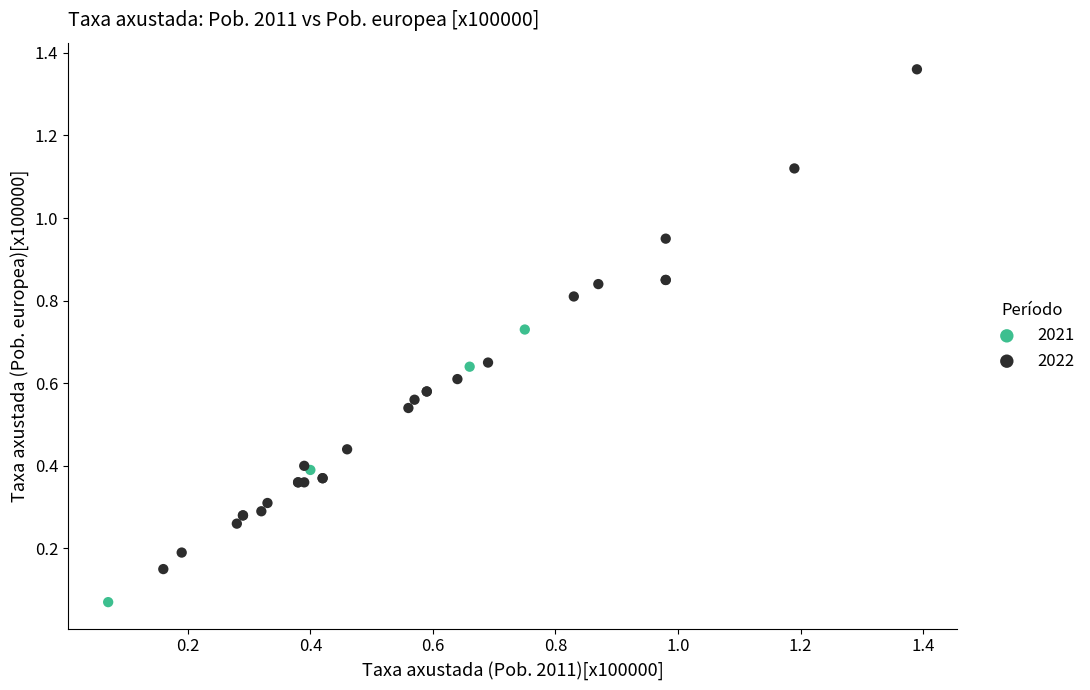

Which series has the largest Y range (max minus min)?

2022